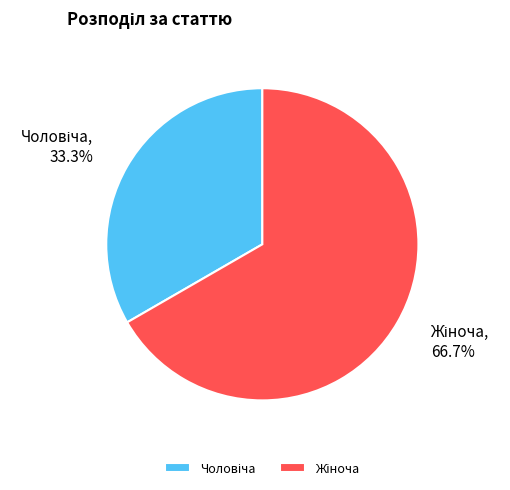

How many segments does this pie chart have?

2